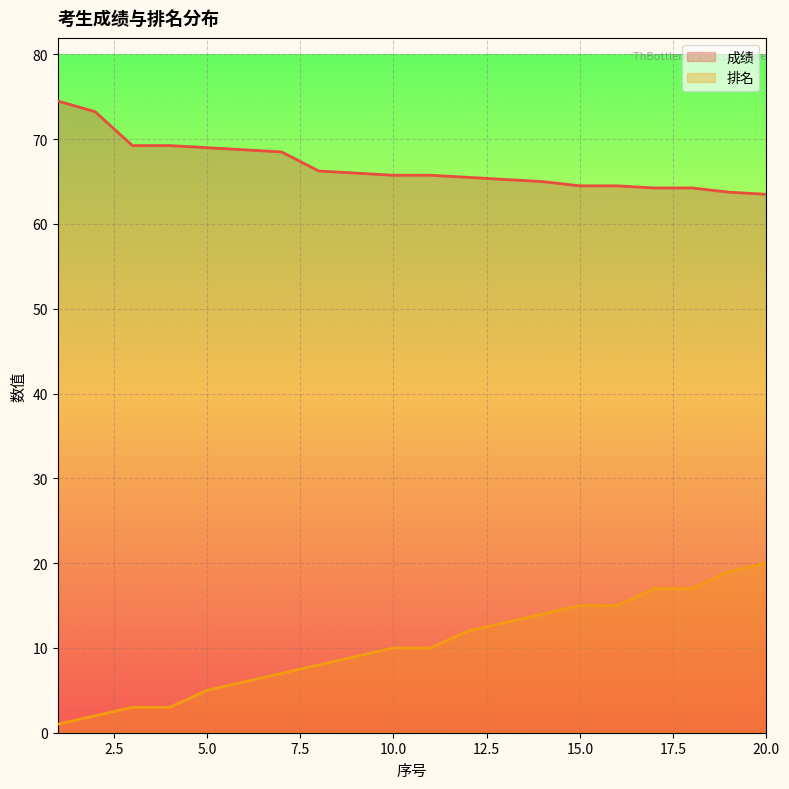

The 成绩 series shows 117.5 at 10.0. True or false?

False